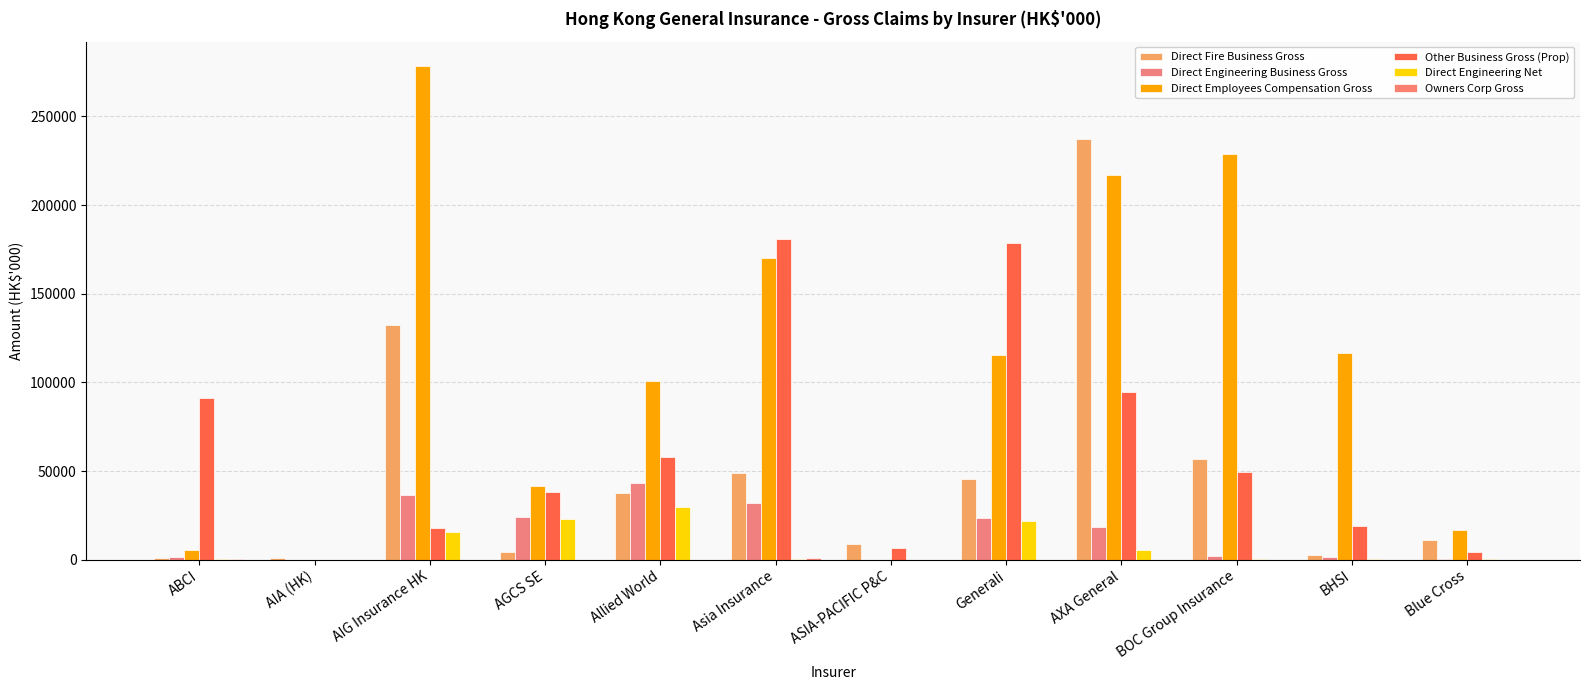

Count the number of data series in this chart.

6